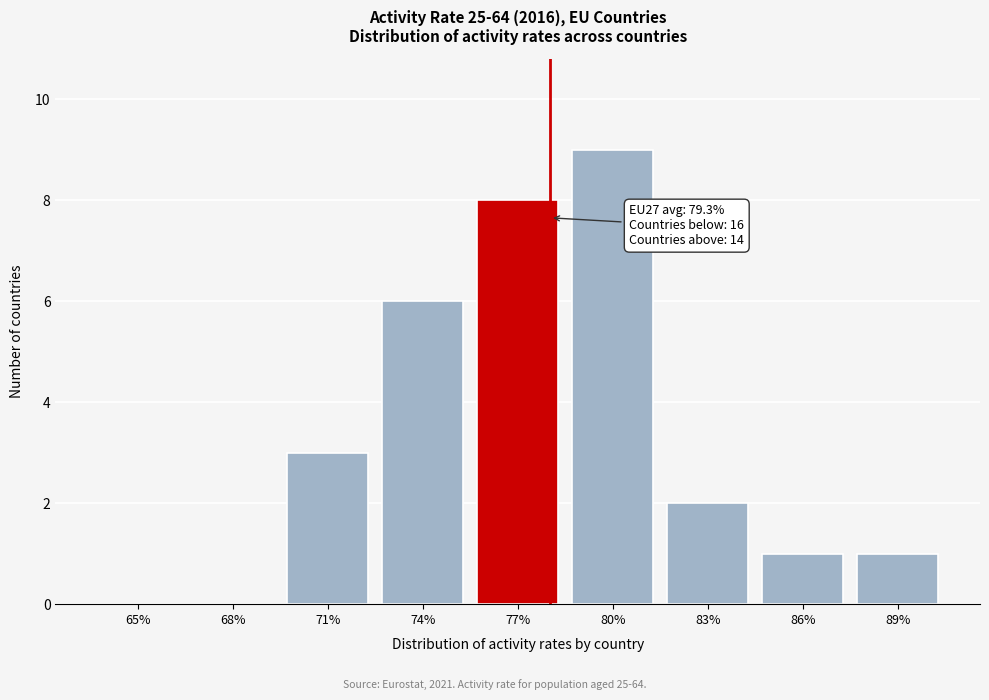

Reading right to left, what are all the values shown in this chart?

89%=1	86%=1	83%=2	80%=9	77%=8	74%=6	71%=3	68%=0	65%=0